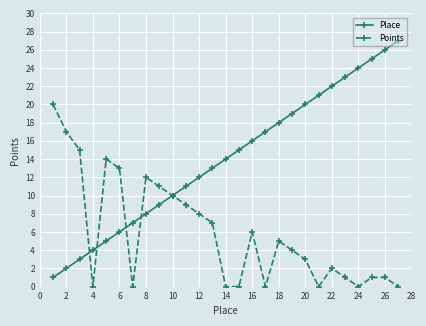

True or false: Points and Place cross at least once.

True